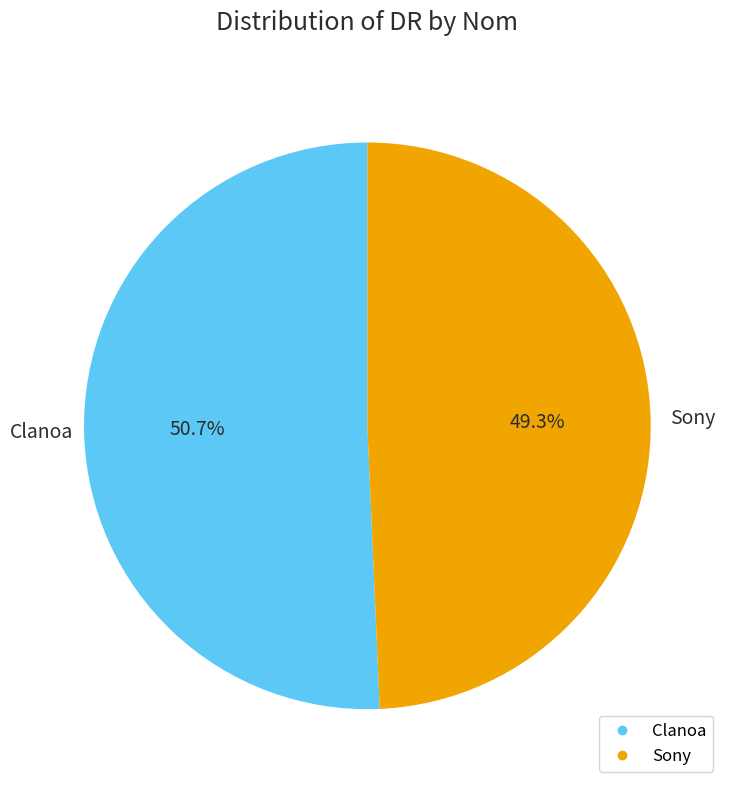

Does any single category account for the majority?

Yes